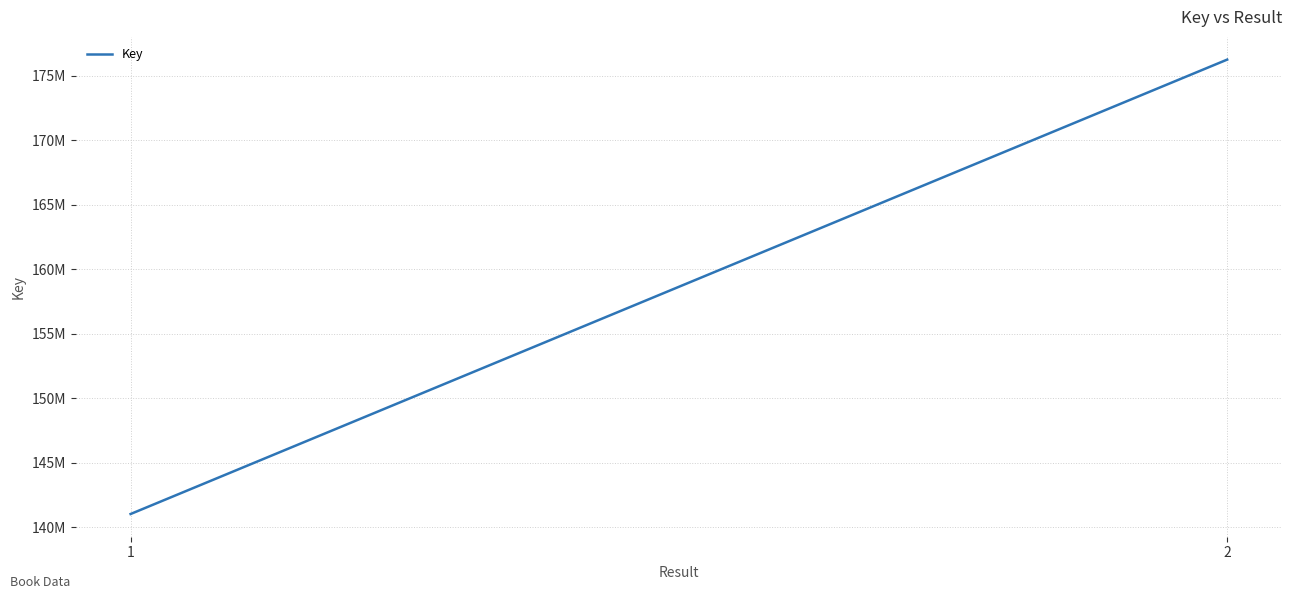

List the labels in order of value, largest first.

2, 1